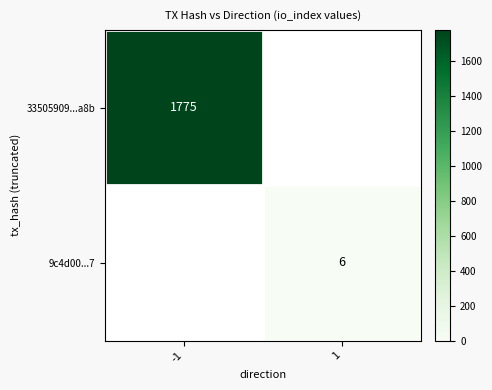

At how many categories does at least one series exceed 1462?

1